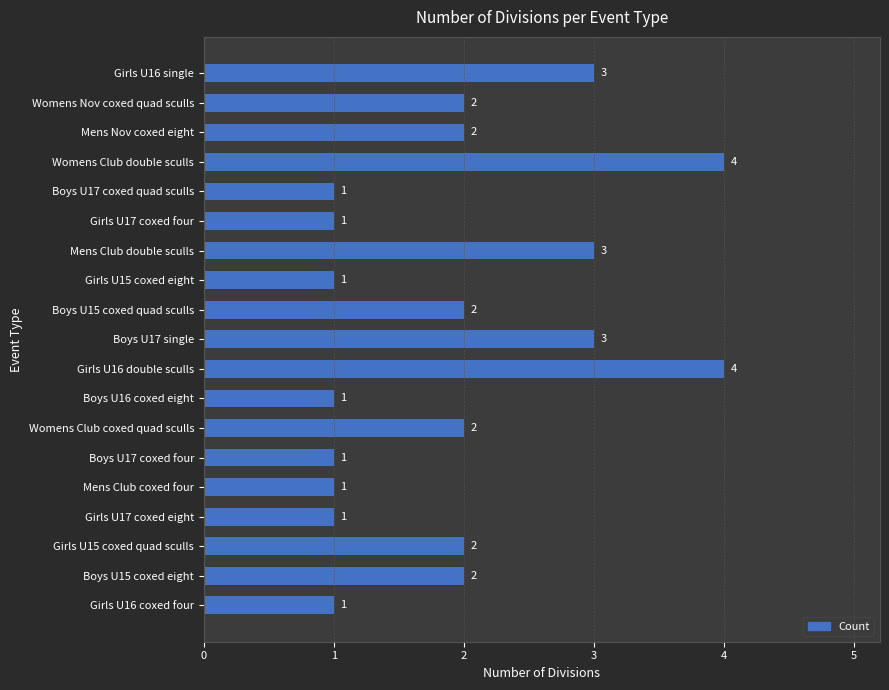

What is the value of the 12th bar from the top?

1